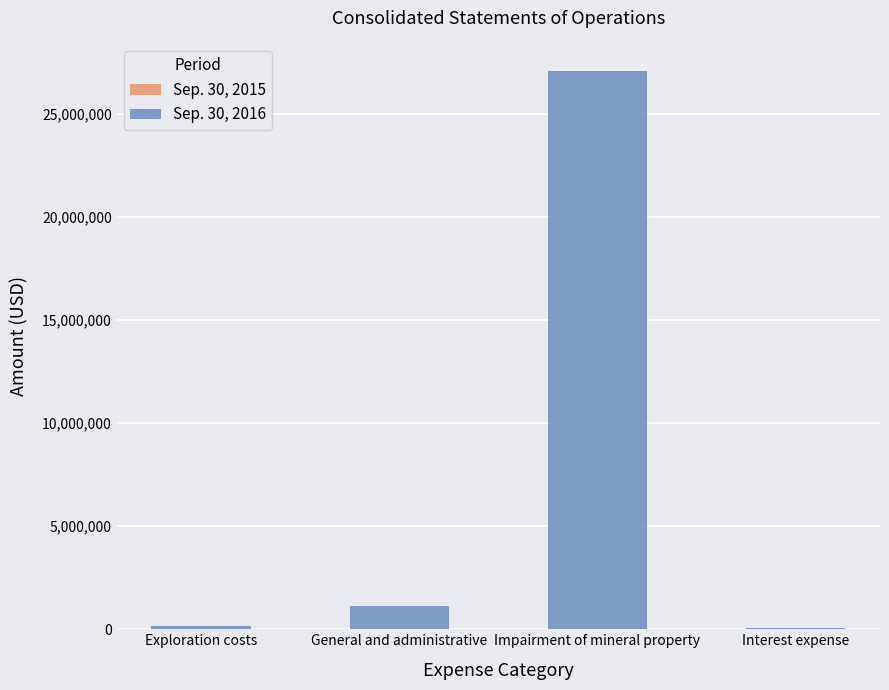

Count the number of data series in this chart.

2